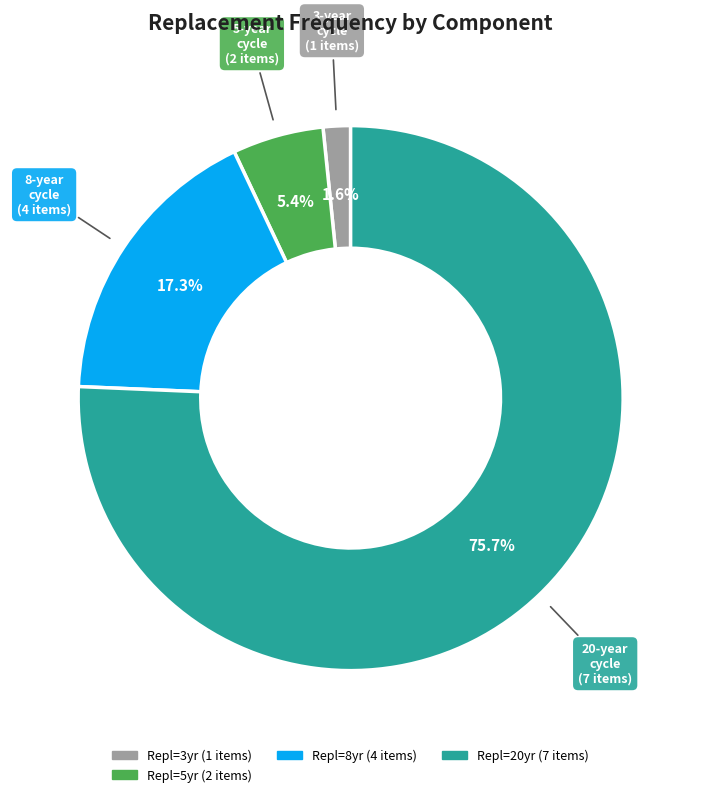

Does any single category account for the majority?

Yes